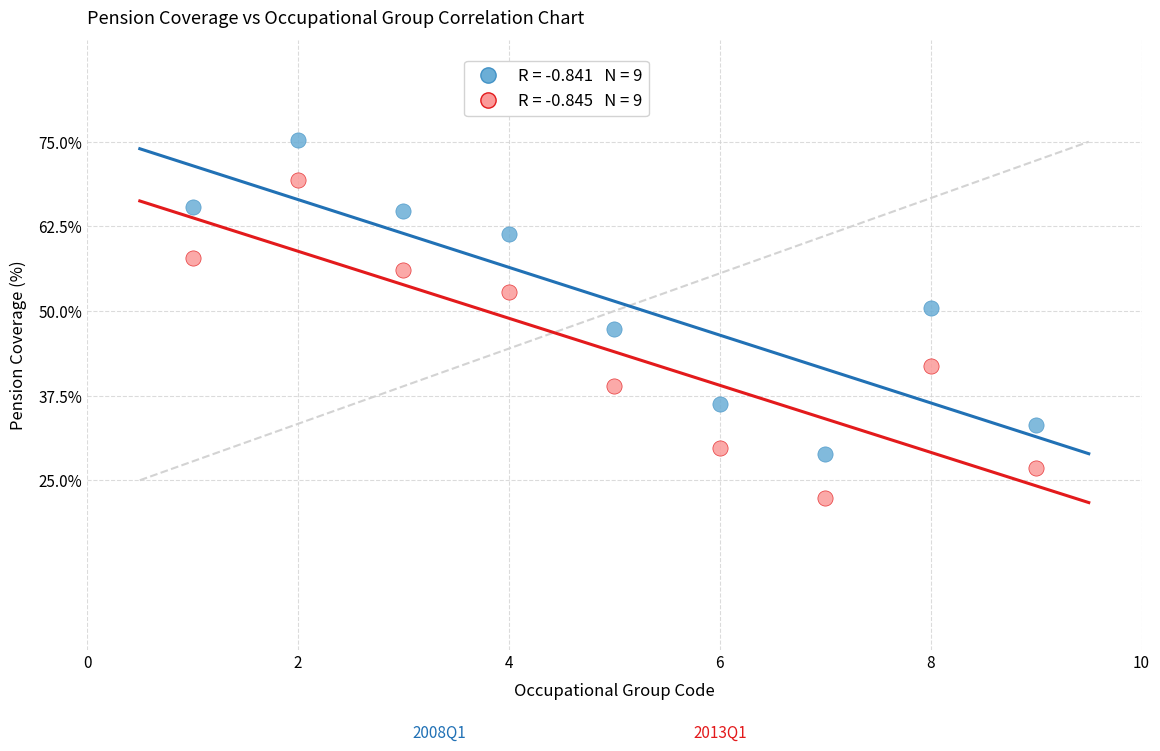

Across all data points, what is the range of X values (max minus min)?

8.0